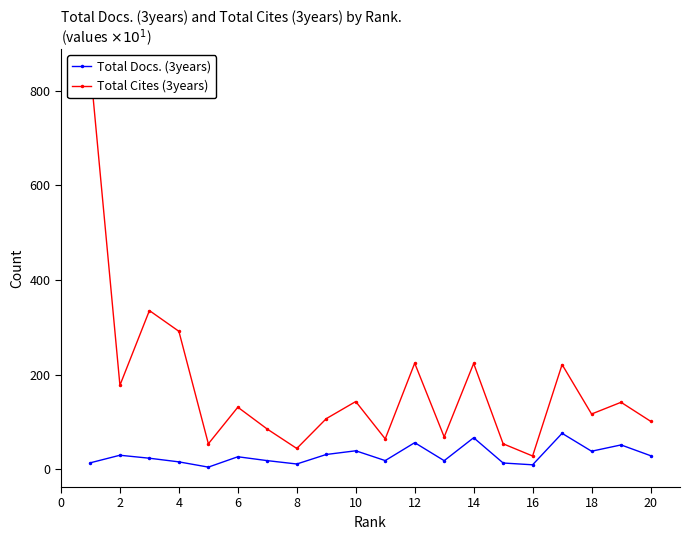

True or false: Total Docs. (3years) has more than 2 points higher than both neighbors.

True